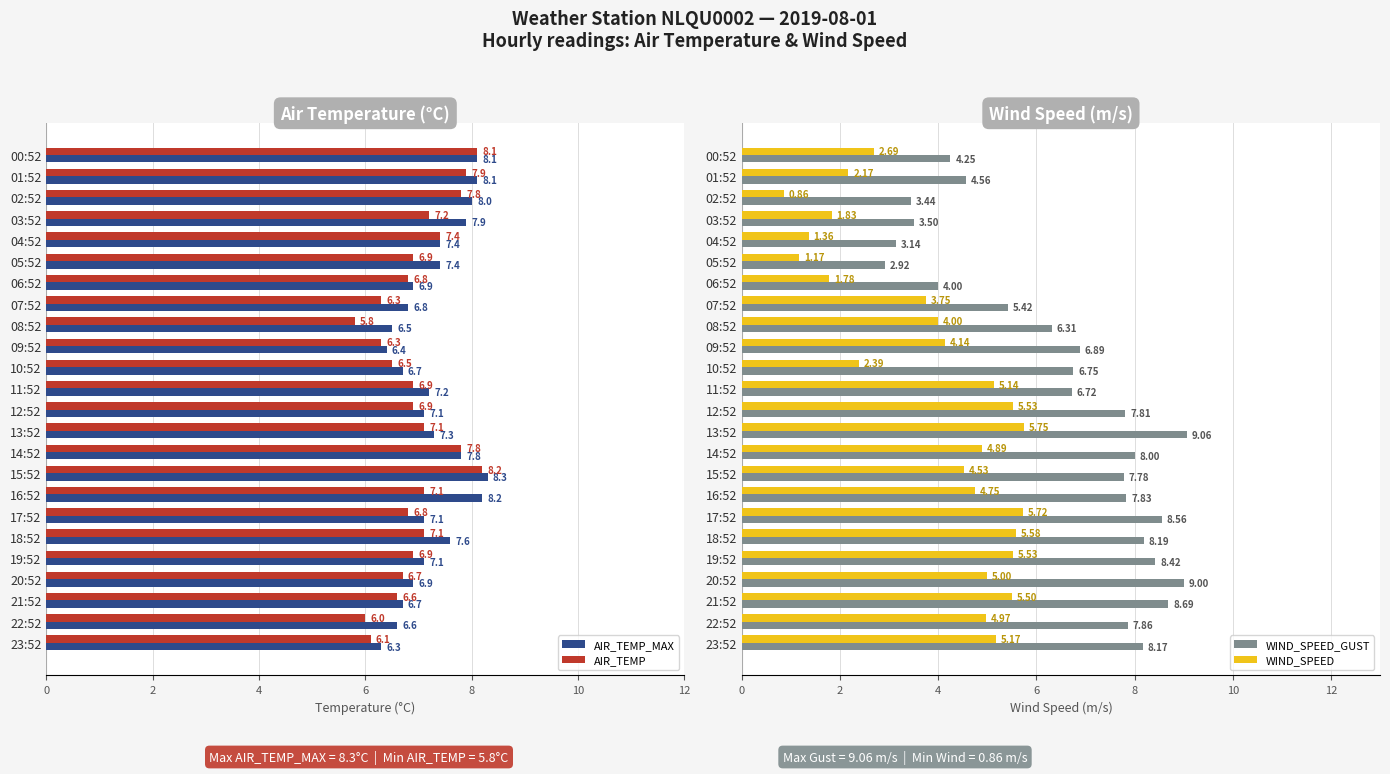

What is the average value of the WIND_SPEED series?

3.9